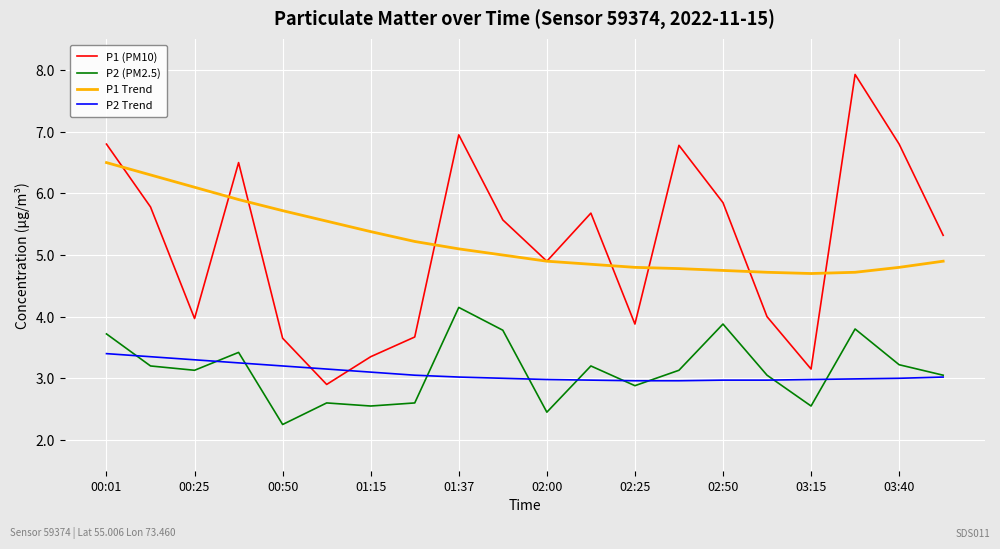

What is the greatest value displayed?

7.9